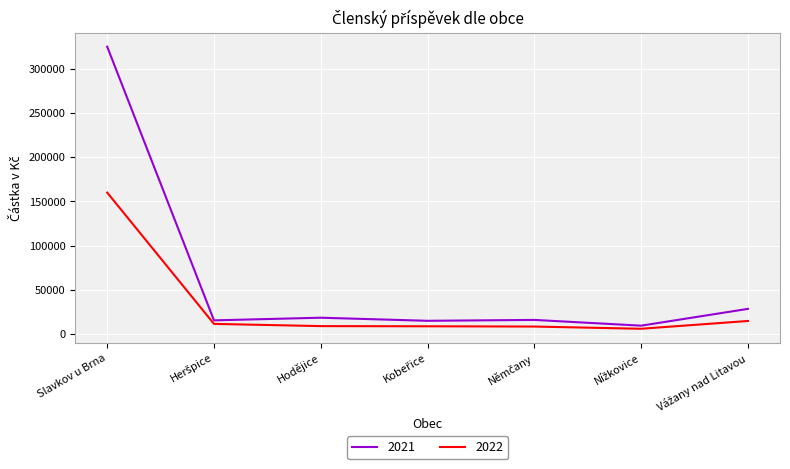

True or false: 2022 and 2021 intersect in this chart.

False